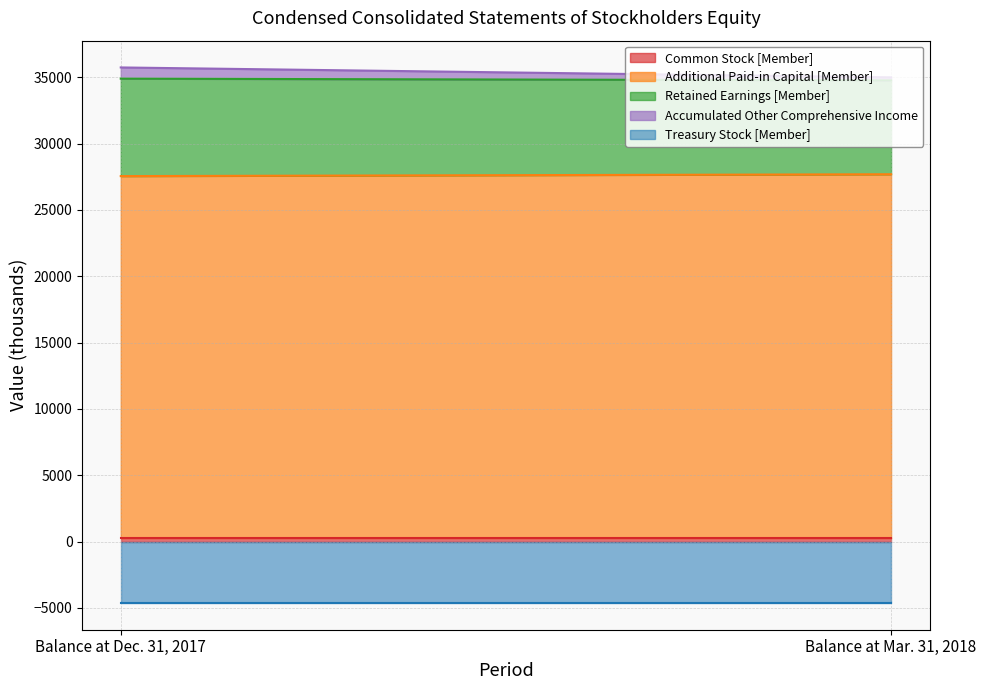

Does the chart display data point markers on the line(s)?

No